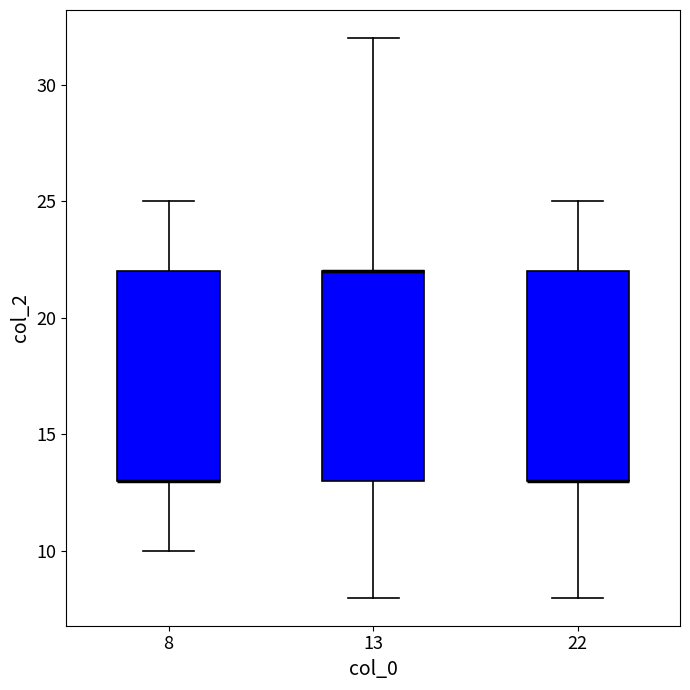

Reading left to right, transcribe this box plot: for each box, give where its median line is, the range the box spans, and where its two whiskers end, as read against the y-axis. The values are not printed on the chart, so give them approximately, as read against the axis.

8: median 13 (drawn on the box's lower edge), box 13 to 22, whiskers 10 to 25
13: median 22 (drawn on the box's upper edge), box 13 to 22, whiskers 8 to 32
22: median 13 (drawn on the box's lower edge), box 13 to 22, whiskers 8 to 25